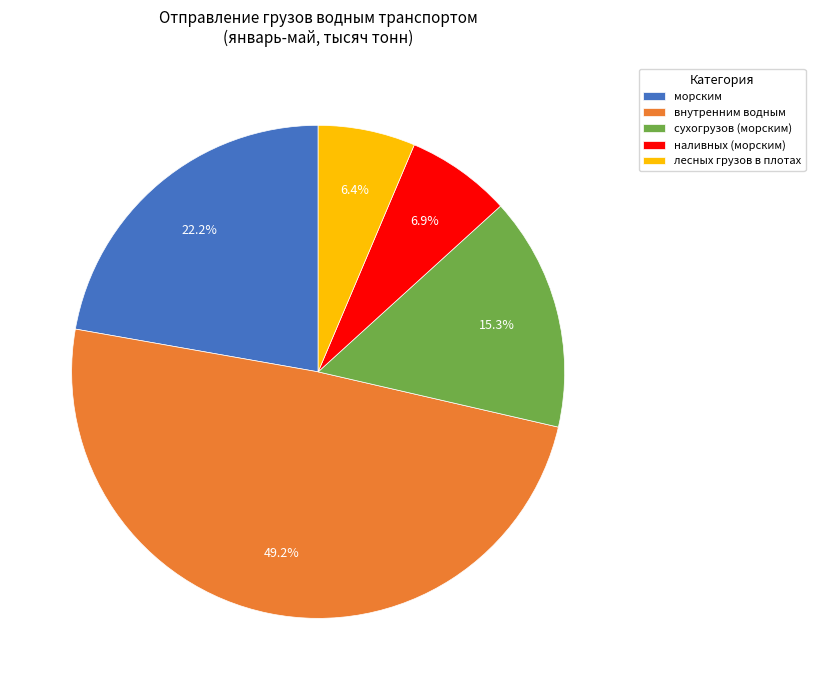

What is the ratio of the value at сухогрузов (морским) to the value at лесных грузов в плотах?

2.4